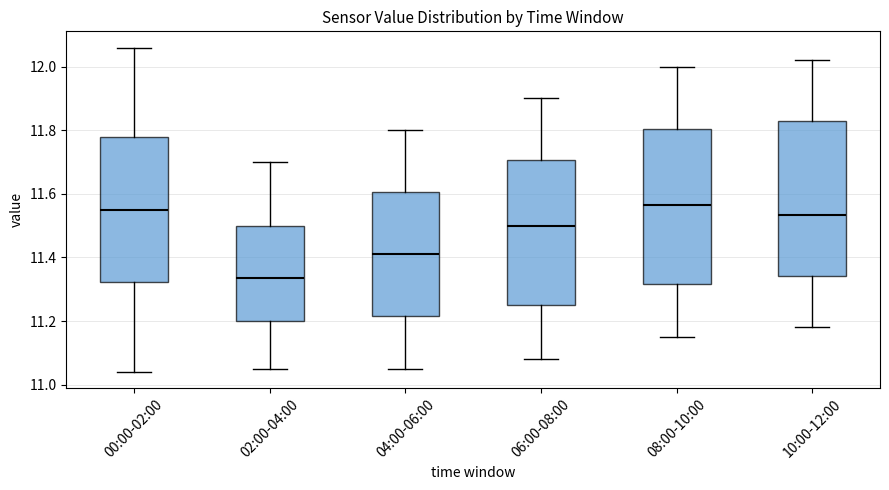

Where is the upper edge of the box for 02:00-04:00 on the y-axis? The values are not printed on the chart, so give them approximately, as read against the axis.

11.50